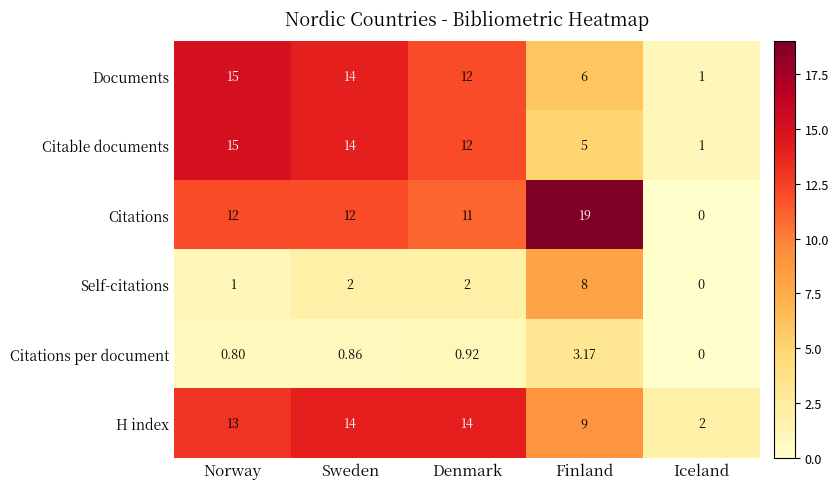

Which series has the largest total across all categories?

Citations